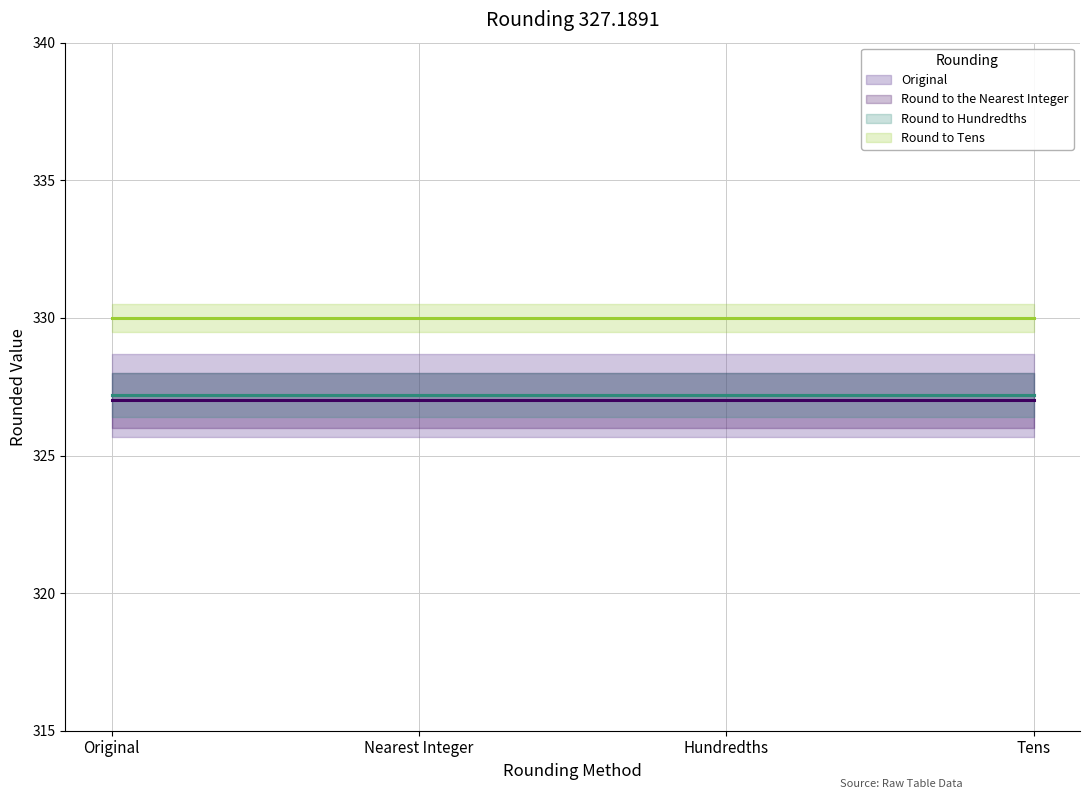

Rank the categories by Round to Tens (line) value from highest to lowest.

Original, Nearest Integer, Hundredths, Tens